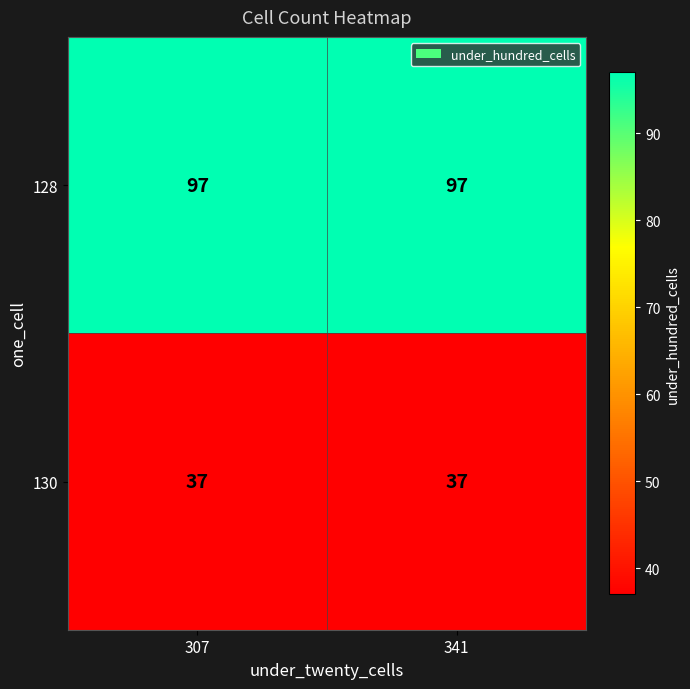

What is the spread (max minus min) of values at 307?

60